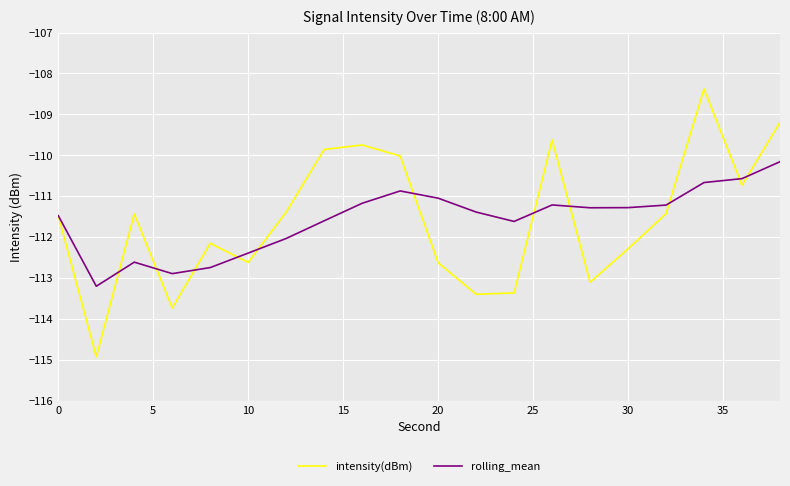

List the series in order of their peak value, lowest first.

rolling_mean, intensity(dBm)